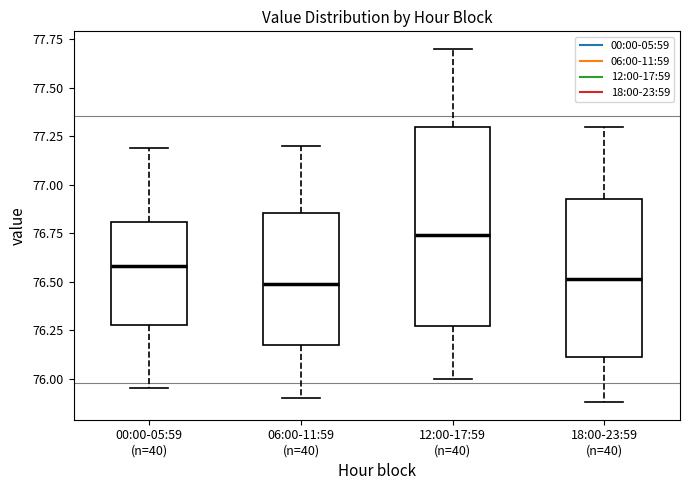

Reading left to right, read every box against the y-axis: the position of its median line, the range the box covers, and the ends of its whiskers. The values are not printed on the chart, so give them approximately, as read against the axis.

00:00-05:59 (n=40): median 76.60, box 76.30 to 76.80, whiskers 75.95 to 77.20
06:00-11:59 (n=40): median 76.50, box 76.15 to 76.85, whiskers 75.90 to 77.20
12:00-17:59 (n=40): median 76.75, box 76.25 to 77.30, whiskers 76.00 to 77.70
18:00-23:59 (n=40): median 76.50, box 76.10 to 76.95, whiskers 75.90 to 77.30